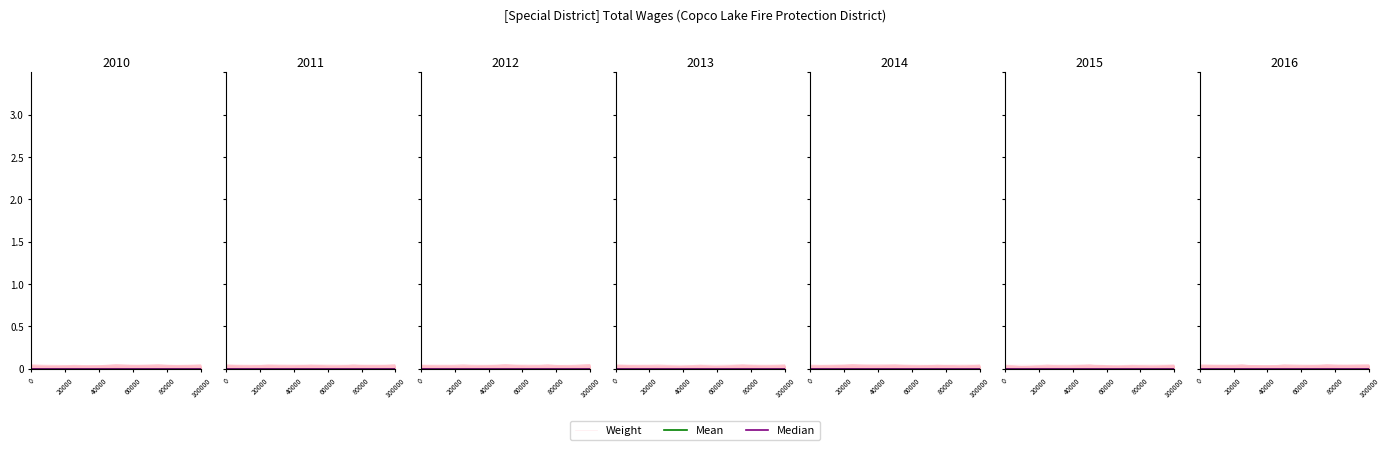

True or false: Weight and Mean intersect in this chart.

False